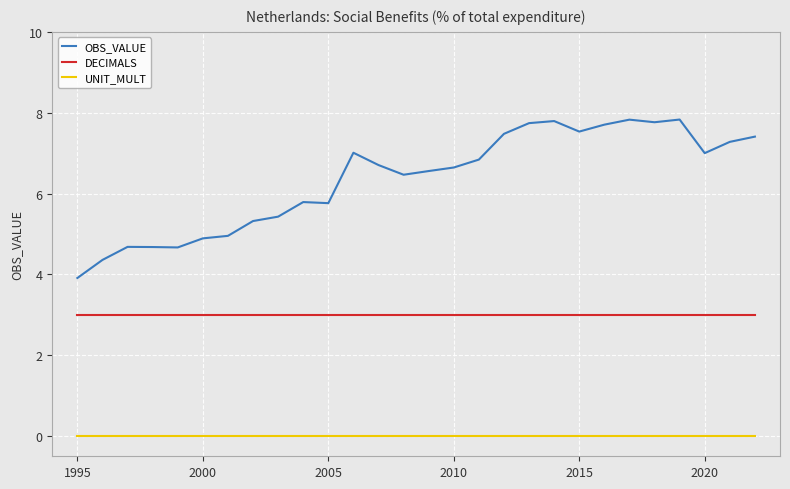

What is the difference between the maximum and minimum values in the OBS_VALUE series?

3.9